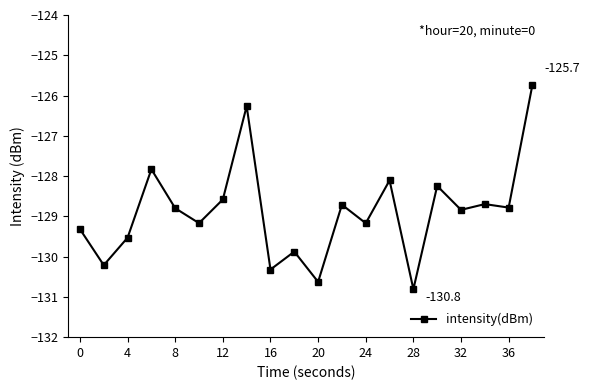

True or false: the data has more than 2 interior local peaks.

True